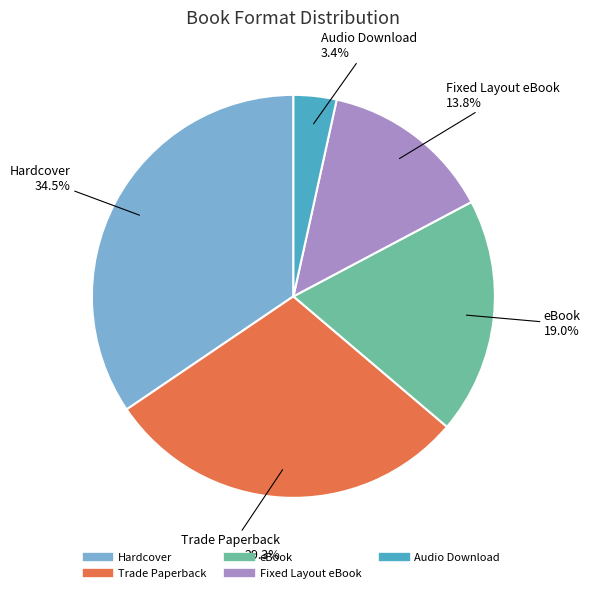

Which has a higher value, Trade Paperback or Fixed Layout eBook?

Trade Paperback